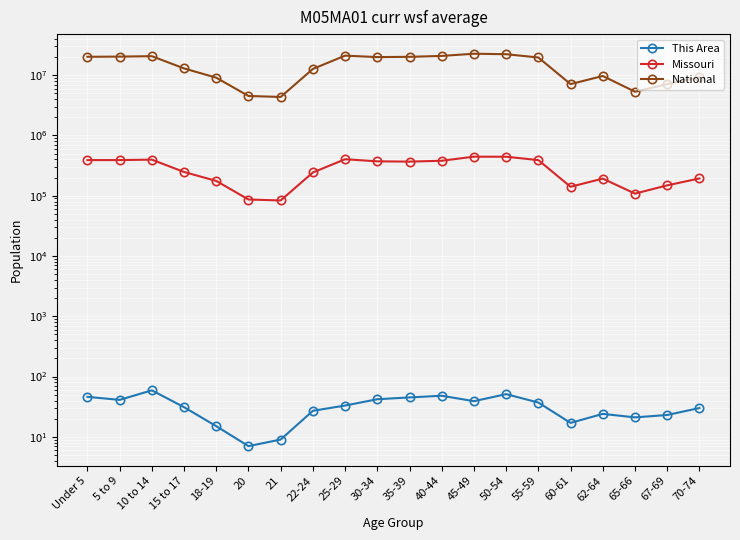

Is it true that Missouri equals 140830 at 60-61?

True